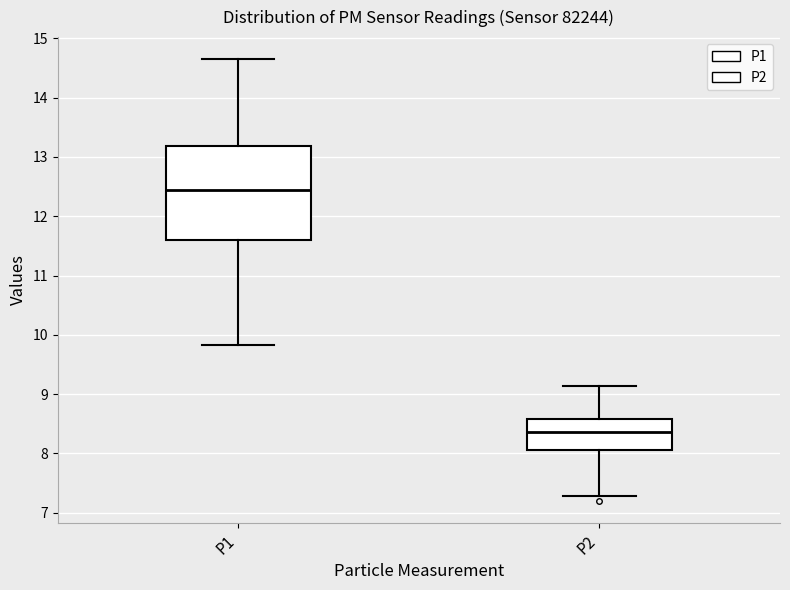

Reading left to right, transcribe this box plot: for each box, give where its median line is, the range the box spans, and where its two whiskers end, as read against the y-axis. The values are not printed on the chart, so give them approximately, as read against the axis.

P1: median 12.4, box 11.6 to 13.2, whiskers 9.8 to 14.7
P2: median 8.4, box 8.1 to 8.6, whiskers 7.3 to 9.1